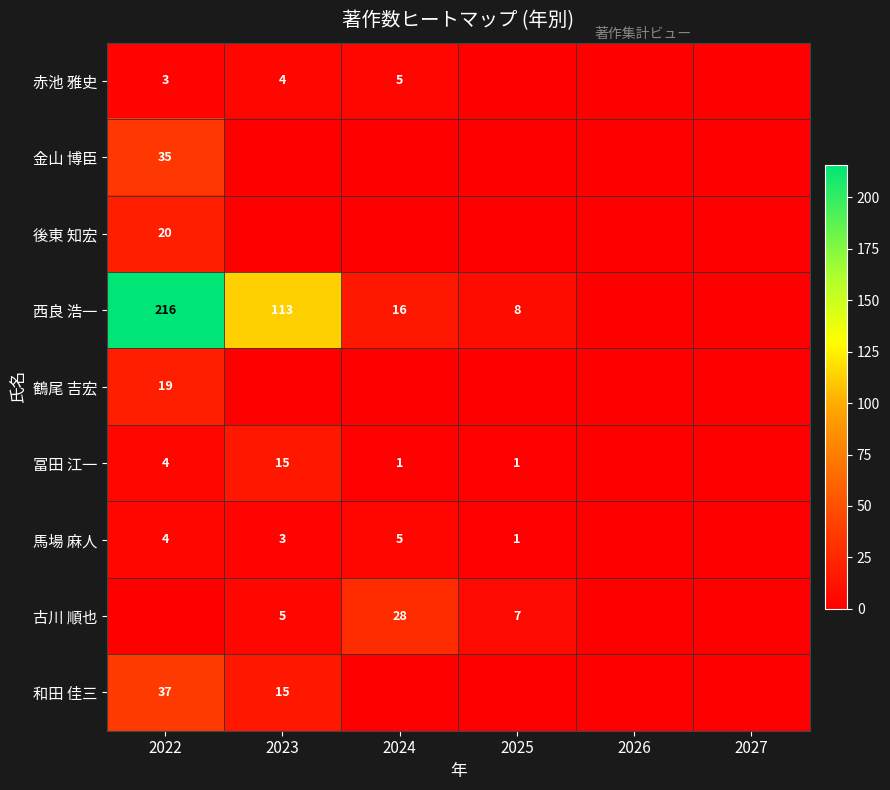

How many categories are shown in the chart?

6